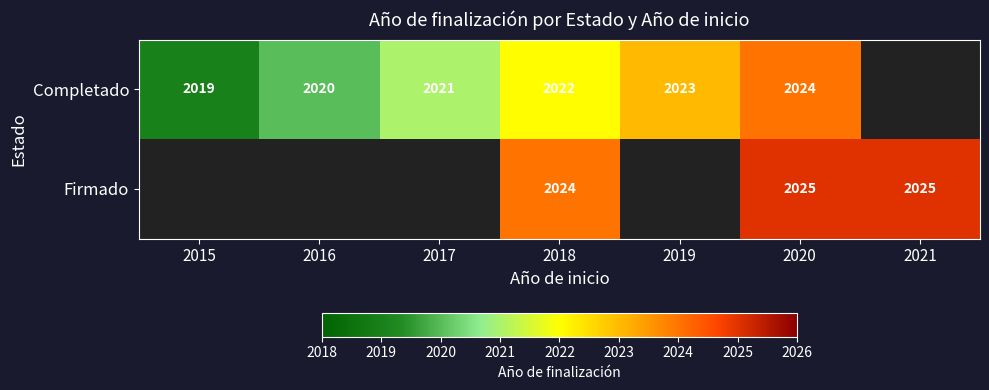

What is the total value across all series at 2018?

4046